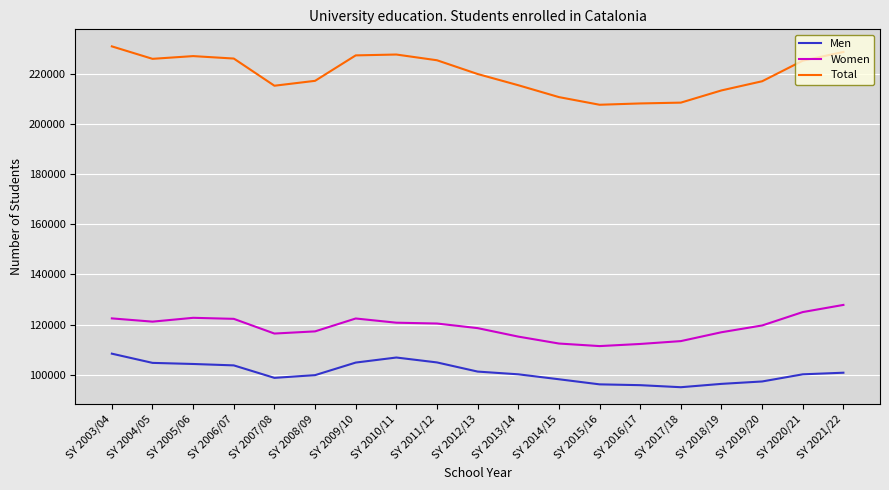

Read the Total value at SY 2005/06.

227057